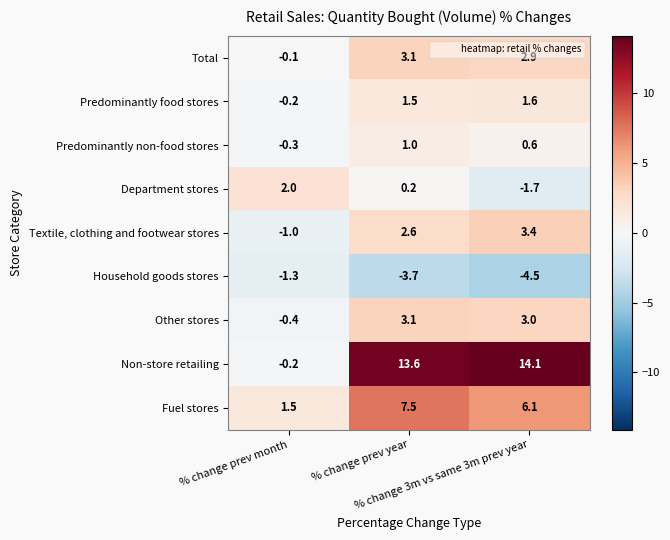

What is the difference between the maximum and second lowest values in the Non-store retailing series?

0.5